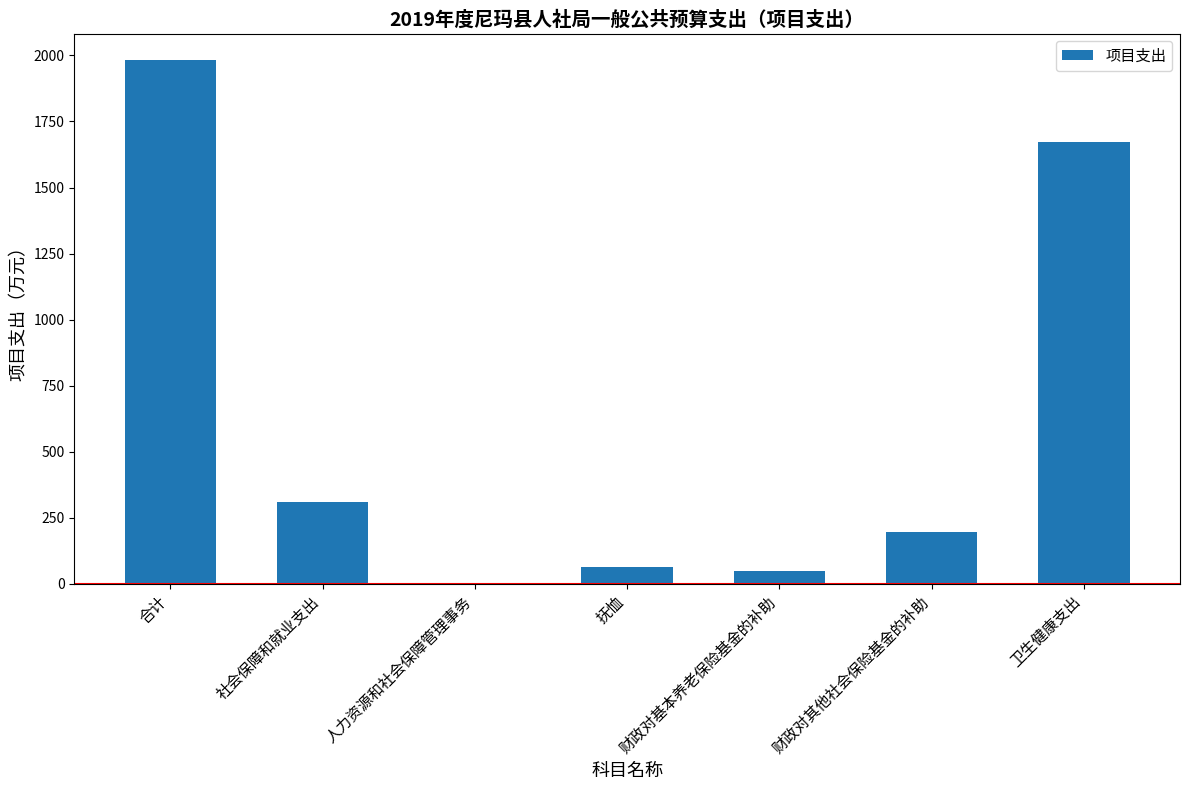

What is the maximum value shown in the chart?

1983.1